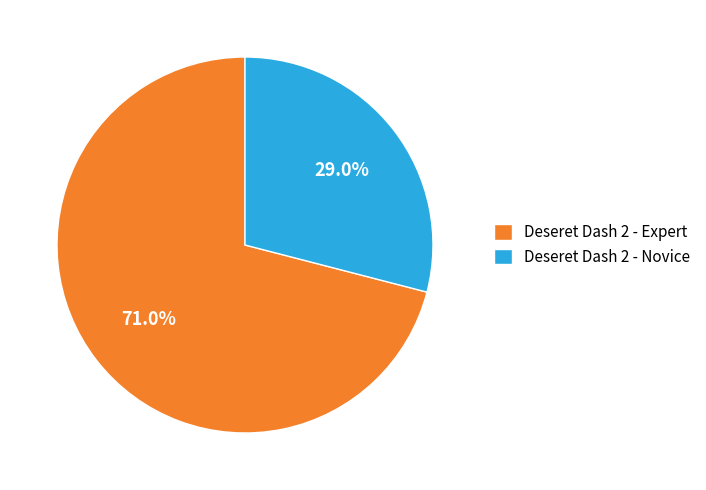

Rank the categories by value from lowest to highest.

Deseret Dash 2 - Novice, Deseret Dash 2 - Expert